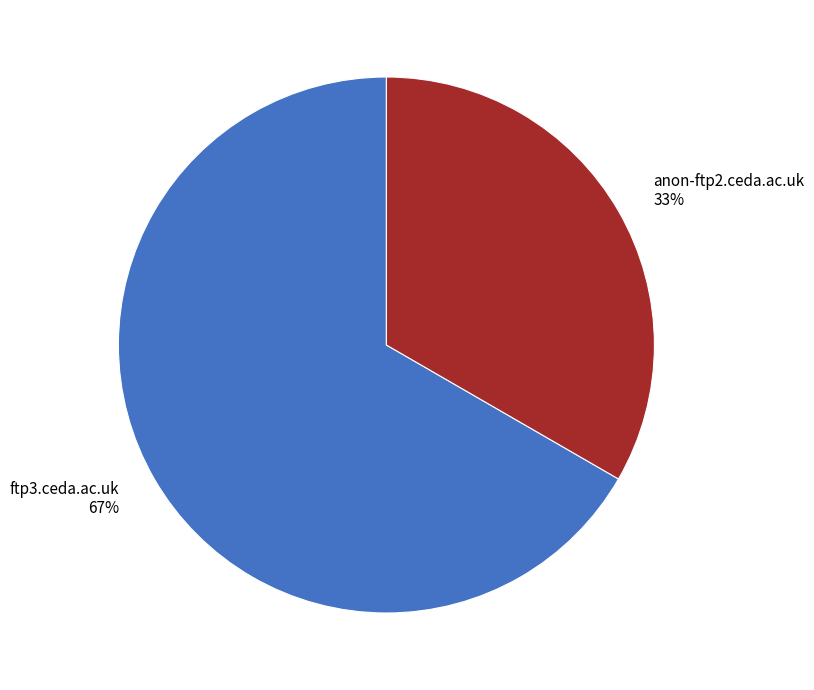

Approximately how many times larger is the value at anon-ftp2.ceda.ac.uk compared to ftp3.ceda.ac.uk?

0.5